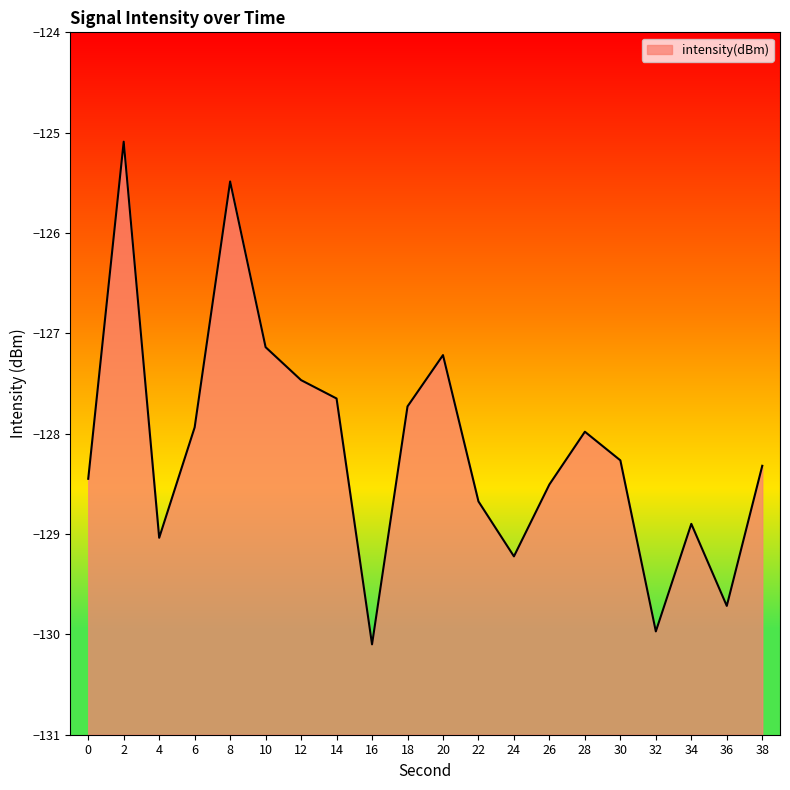

List the labels in order of value, smallest first.

16, 32, 36, 24, 4, 34, 22, 26, 0, 38, 30, 28, 6, 18, 14, 12, 20, 10, 8, 2